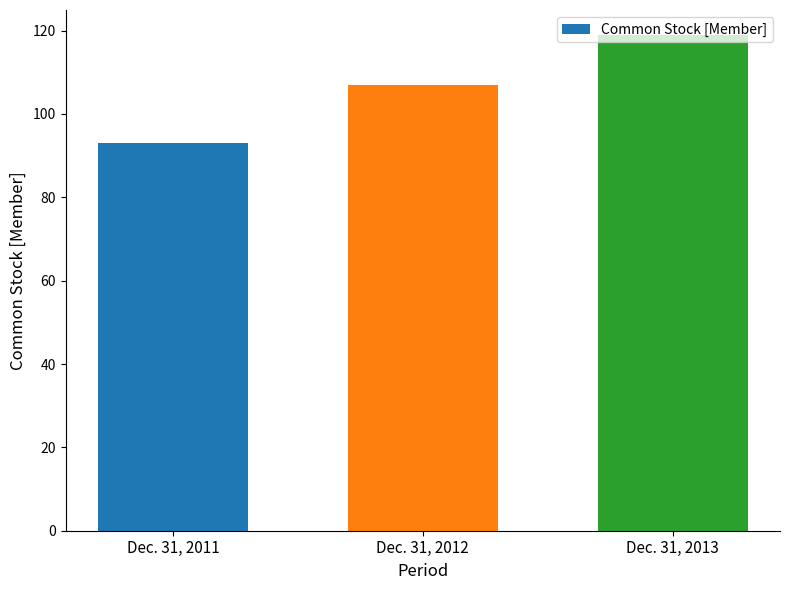

Rank the categories by value from lowest to highest.

Dec. 31, 2011, Dec. 31, 2012, Dec. 31, 2013